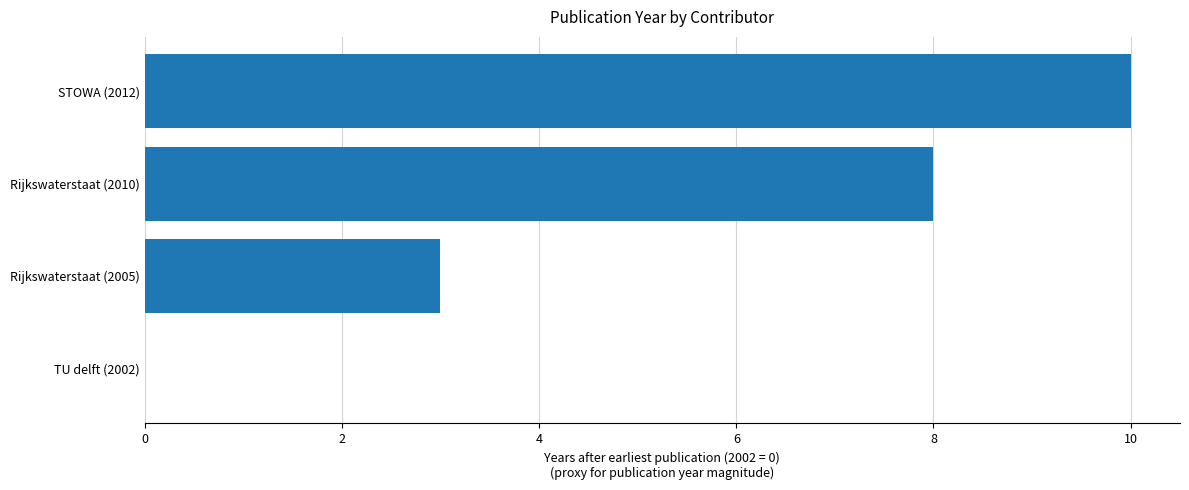

Which label corresponds to the largest value in the chart?

STOWA (2012)